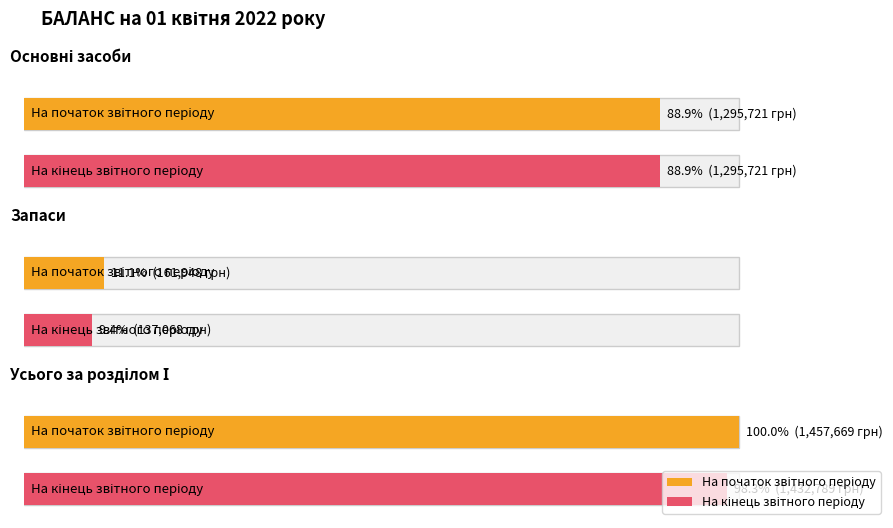

Which category has the lowest value across all series?

Запаси